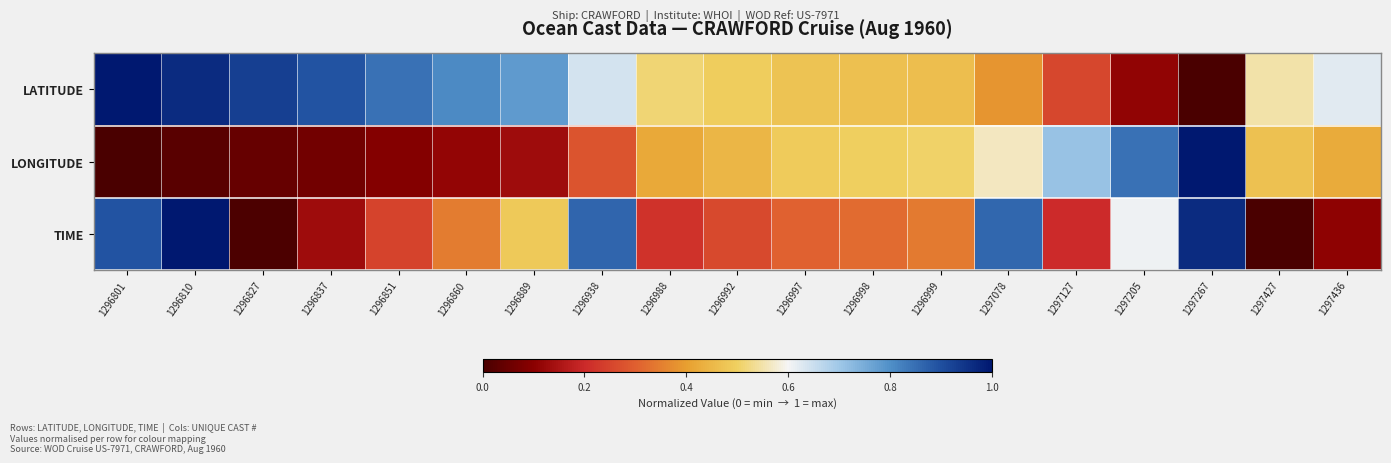

Rank the series by their average value, from highest to lowest.

LATITUDE, TIME, LONGITUDE